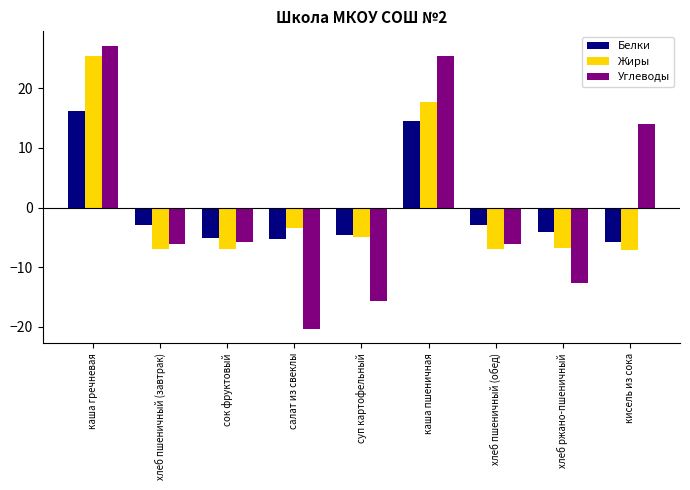

At how many categories does at least one series exceed -15?

9